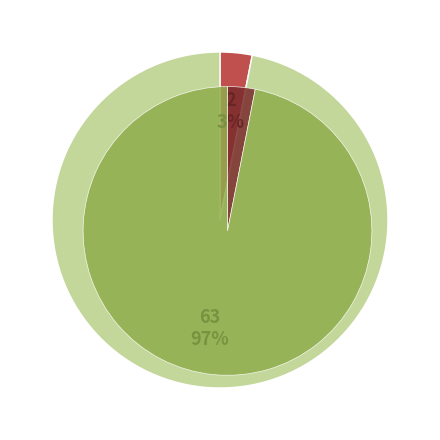

True or false: 2 accounts for 1% of the total.

False